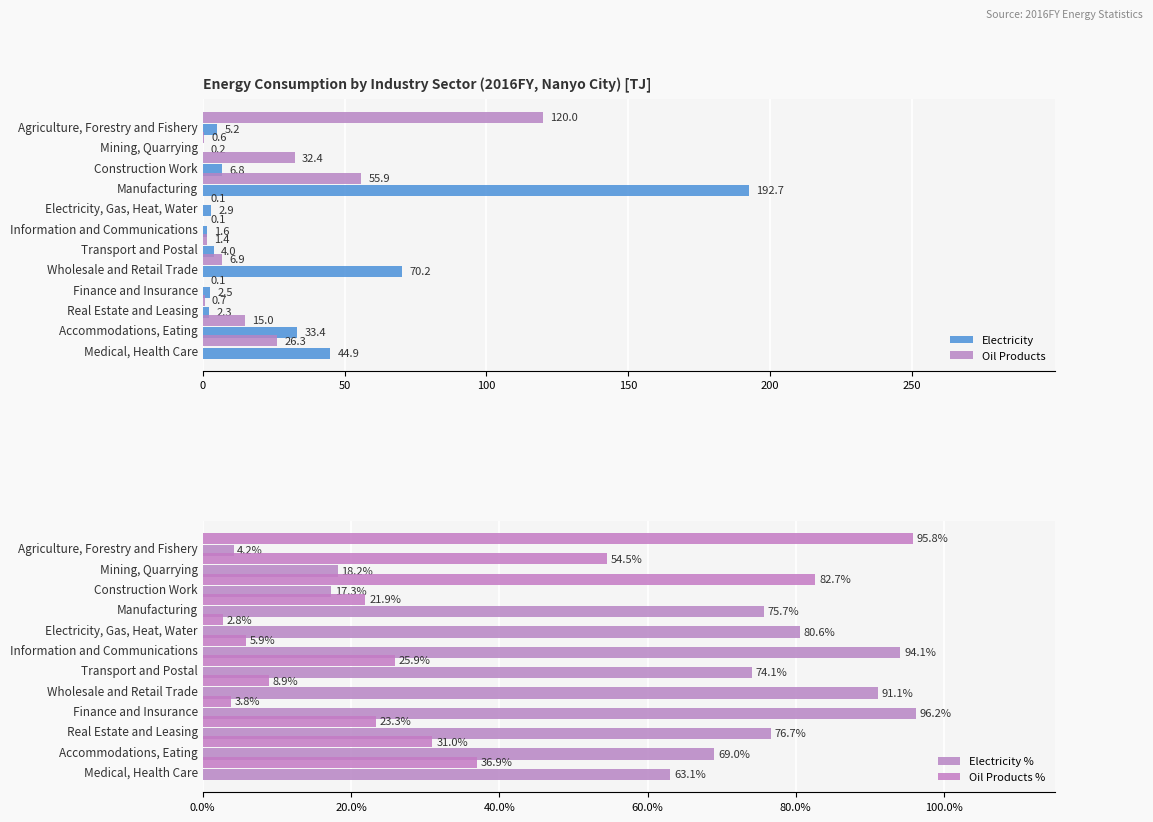

The Electricity series shows 1.6 at Information and Communications. True or false?

True